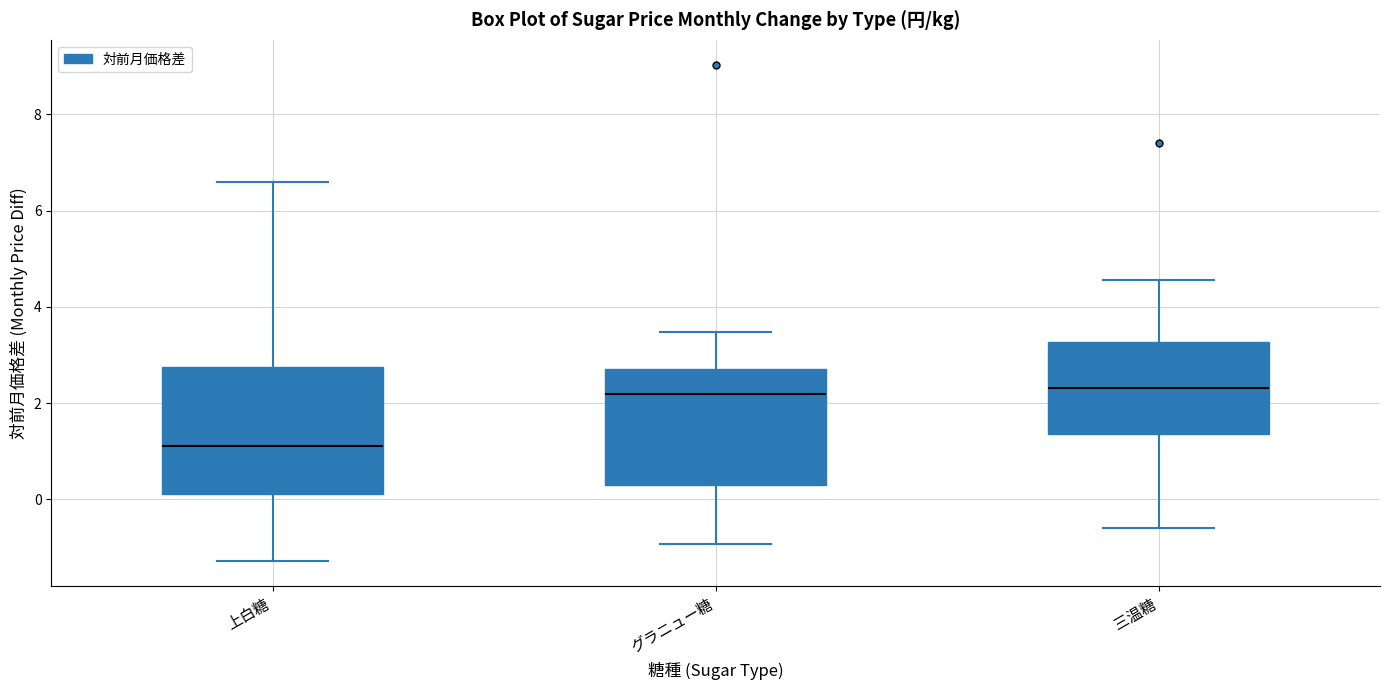

Which box has the lowest median line?

上白糖